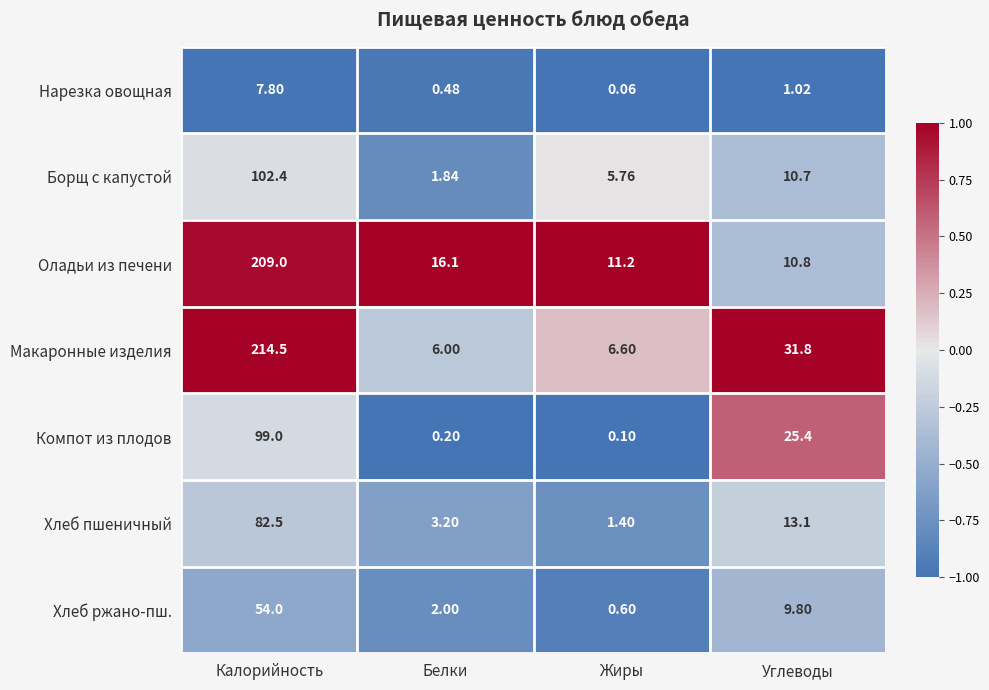

At which category is the sum across all series the highest?

Калорийность